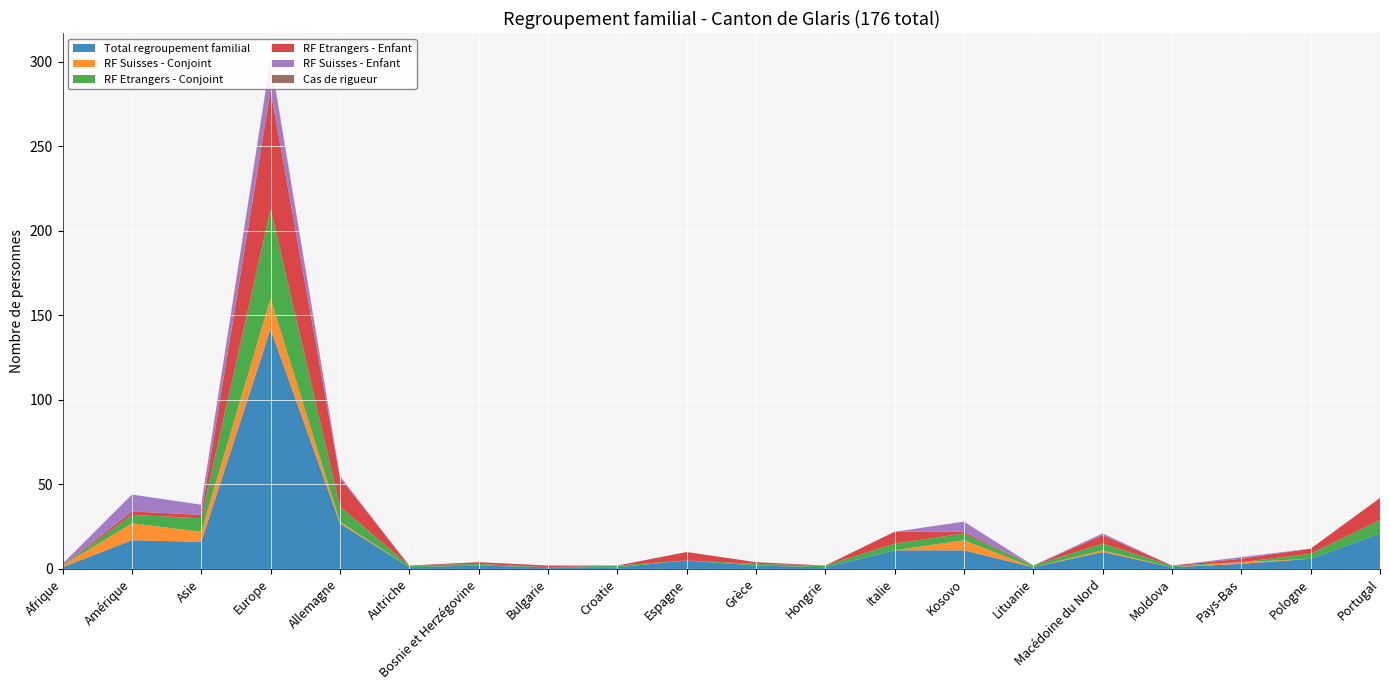

Reading left to right, what are all the values shown in this chart?

Total regroupement familial: Afrique=1	Amérique=17	Asie=16	Europe=142	Allemagne=27	Autriche=1	Bosnie et Herzégovine=2	Bulgarie=1	Croatie=1	Espagne=5	Grèce=2	Hongrie=1	Italie=11	Kosovo=11	Lituanie=1	Macédoine du Nord=10	Moldova=1	Pays-Bas=3	Pologne=6	Portugal=21
RF Suisses - Conjoint: Afrique=1	Amérique=10	Asie=6	Europe=18	Allemagne=1	Autriche=0	Bosnie et Herzégovine=0	Bulgarie=0	Croatie=0	Espagne=0	Grèce=0	Hongrie=0	Italie=0	Kosovo=6	Lituanie=0	Macédoine du Nord=1	Moldova=0	Pays-Bas=1	Pologne=0	Portugal=0
RF Etrangers - Conjoint: Afrique=0	Amérique=5	Asie=8	Europe=53	Allemagne=9	Autriche=1	Bosnie et Herzégovine=1	Bulgarie=0	Croatie=1	Espagne=0	Grèce=1	Hongrie=1	Italie=4	Kosovo=4	Lituanie=1	Macédoine du Nord=4	Moldova=1	Pays-Bas=0	Pologne=3	Portugal=8
RF Etrangers - Enfant: Afrique=0	Amérique=2	Asie=2	Europe=70	Allemagne=17	Autriche=0	Bosnie et Herzégovine=1	Bulgarie=1	Croatie=0	Espagne=5	Grèce=1	Hongrie=0	Italie=7	Kosovo=1	Lituanie=0	Macédoine du Nord=5	Moldova=0	Pays-Bas=2	Pologne=3	Portugal=13
RF Suisses - Enfant: Afrique=1	Amérique=10	Asie=6	Europe=18	Allemagne=1	Autriche=0	Bosnie et Herzégovine=0	Bulgarie=0	Croatie=0	Espagne=0	Grèce=0	Hongrie=0	Italie=0	Kosovo=6	Lituanie=0	Macédoine du Nord=1	Moldova=0	Pays-Bas=1	Pologne=0	Portugal=0
Cas de rigueur: Afrique=0	Amérique=0	Asie=0	Europe=1	Allemagne=0	Autriche=0	Bosnie et Herzégovine=0	Bulgarie=0	Croatie=0	Espagne=0	Grèce=0	Hongrie=0	Italie=0	Kosovo=0	Lituanie=0	Macédoine du Nord=0	Moldova=0	Pays-Bas=0	Pologne=0	Portugal=0